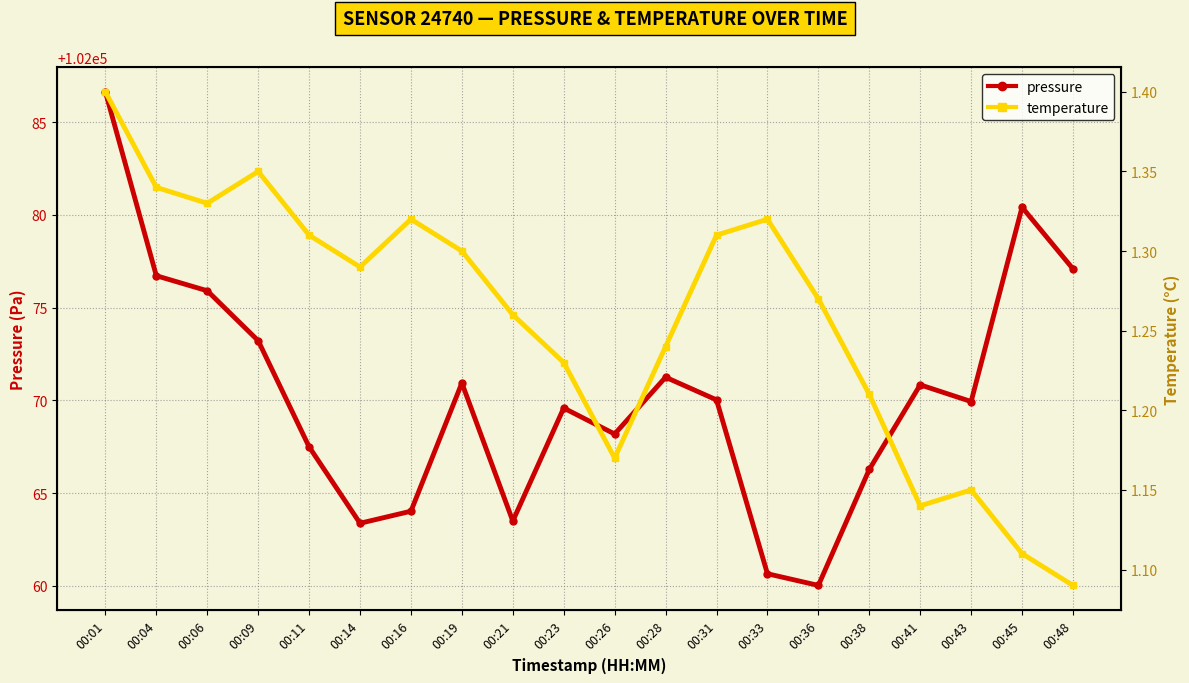

True or false: temperature has a value of 1.3 at 00:19.

True